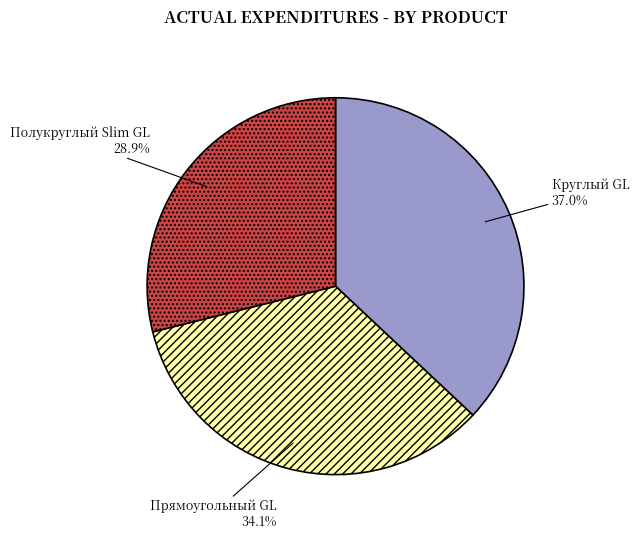

What percentage is NOT represented by Прямоугольный GL?

65.9%